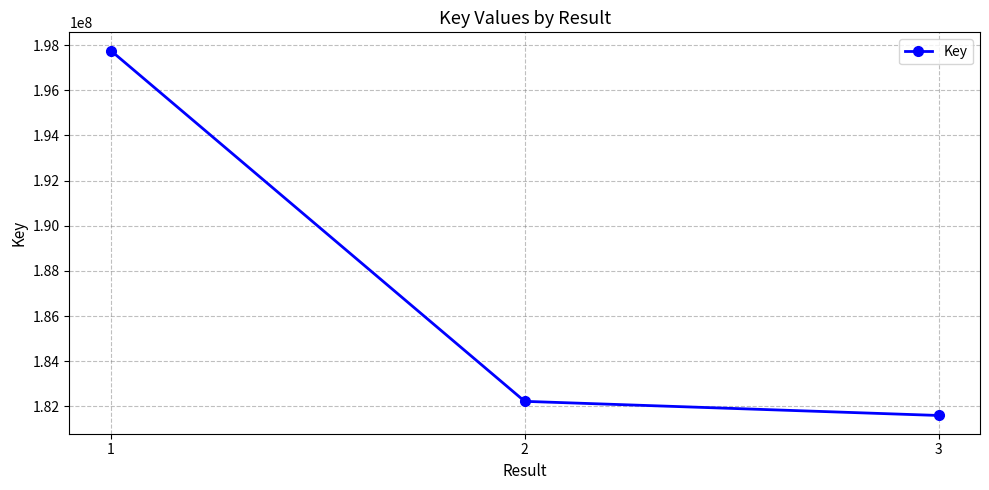

The chart shows a value of 115880517 at 2. True or false?

False